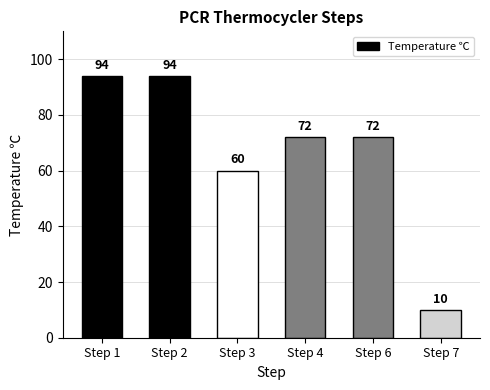

Reading left to right, transcribe all the data shown in this chart.

Step 1=94	Step 2=94	Step 3=60	Step 4=72	Step 6=72	Step 7=10